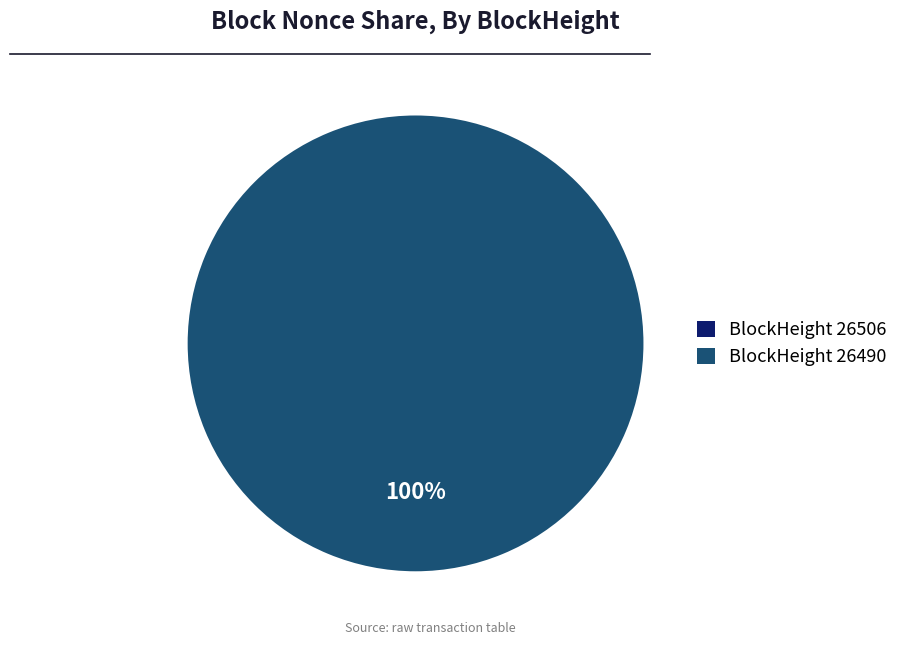

To the nearest percent, what portion does 26490 represent?

100%